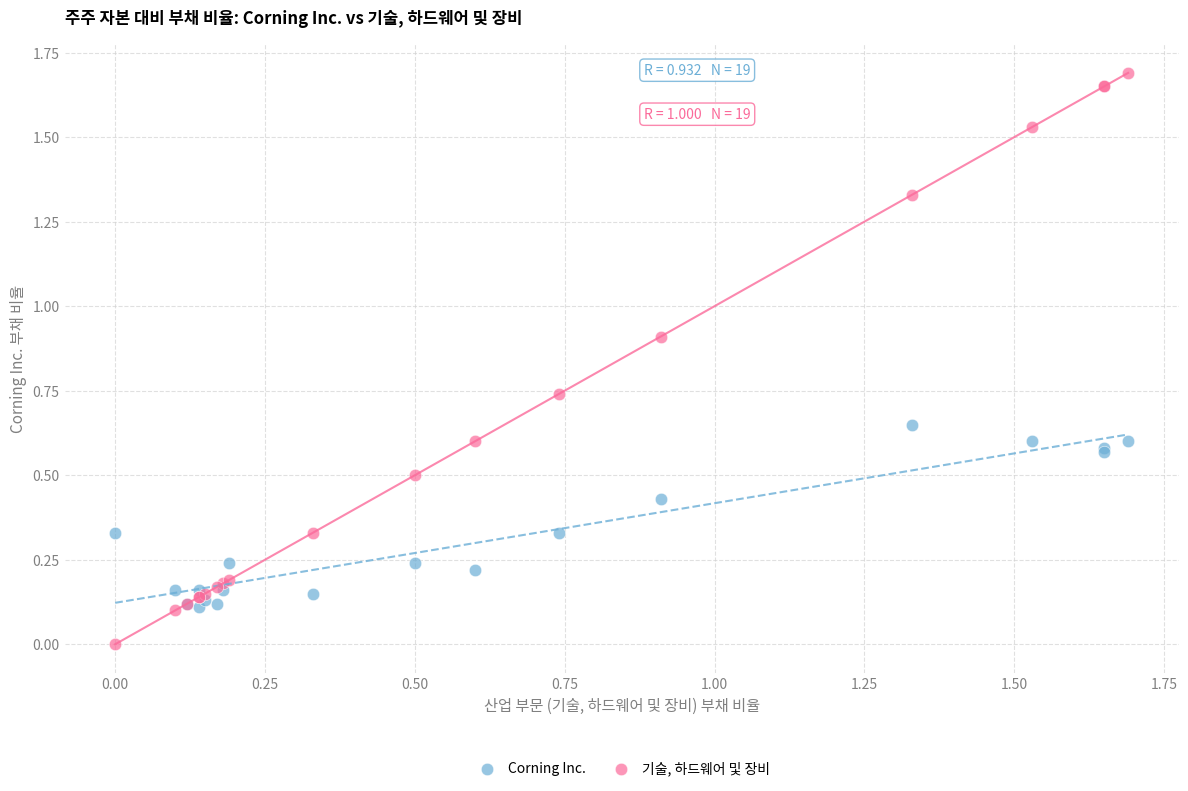

Which series has the largest Y range (max minus min)?

기술, 하드웨어 및 장비